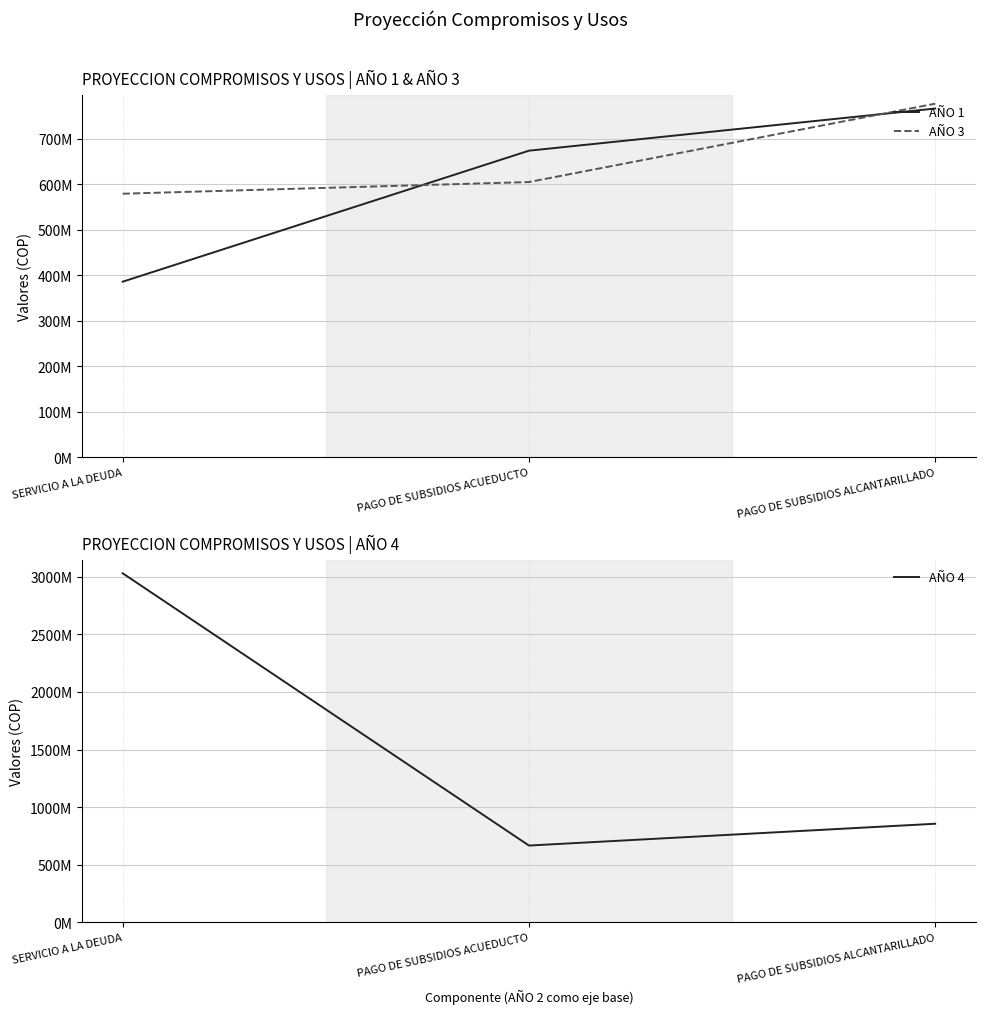

At which category is the sum across all series the highest?

SERVICIO A LA DEUDA